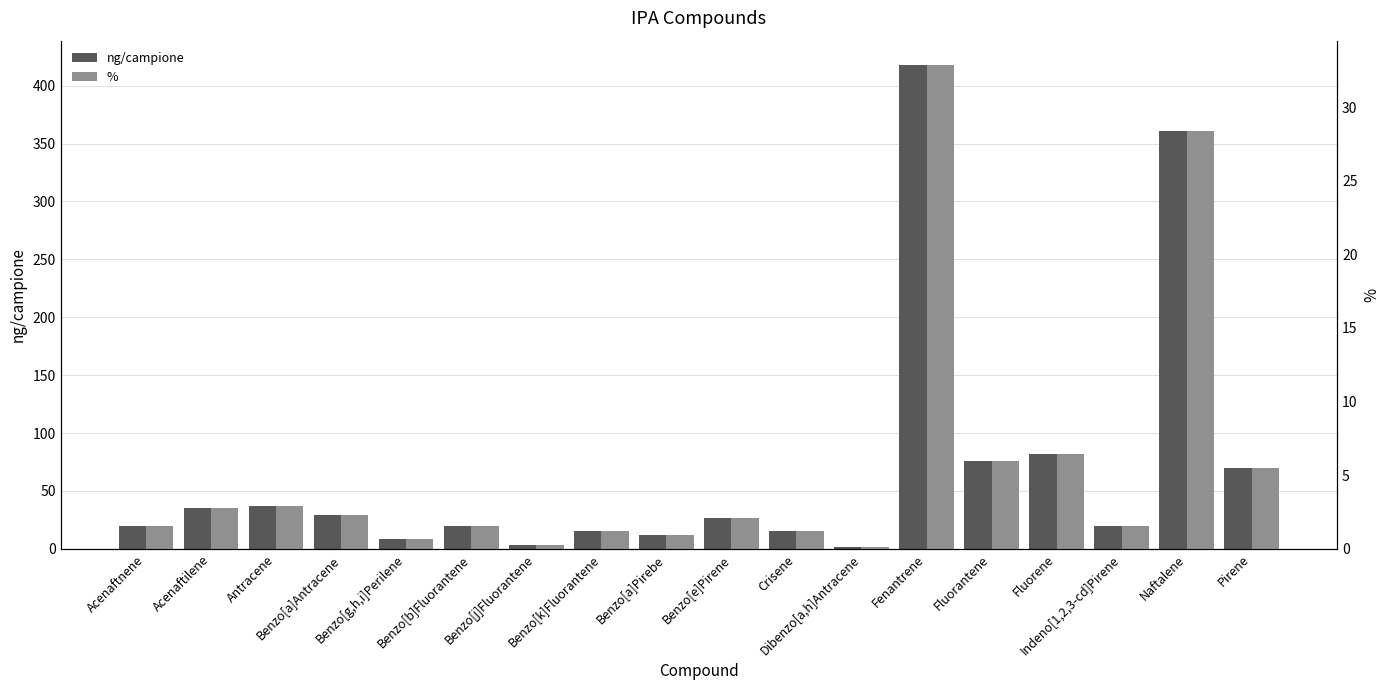

At which category does the chart reach its peak across all series?

Fenantrene